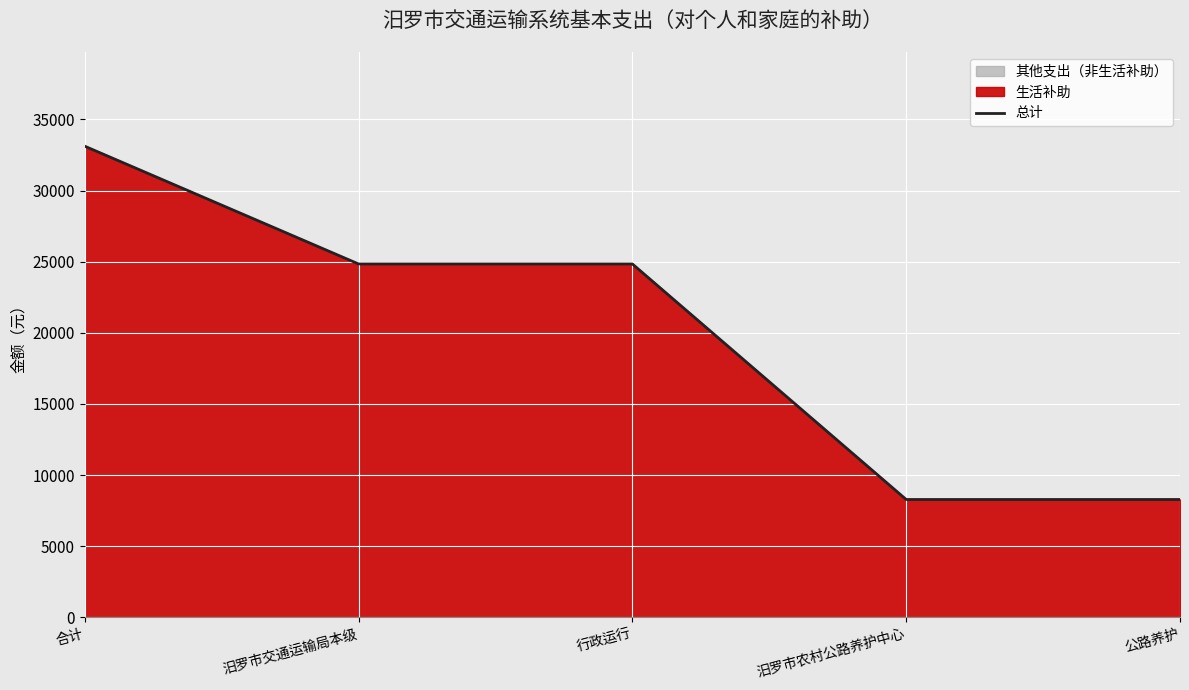

List the labels in order of value, largest first.

合计, 汨罗市交通运输局本级, 行政运行, 汨罗市农村公路养护中心, 公路养护